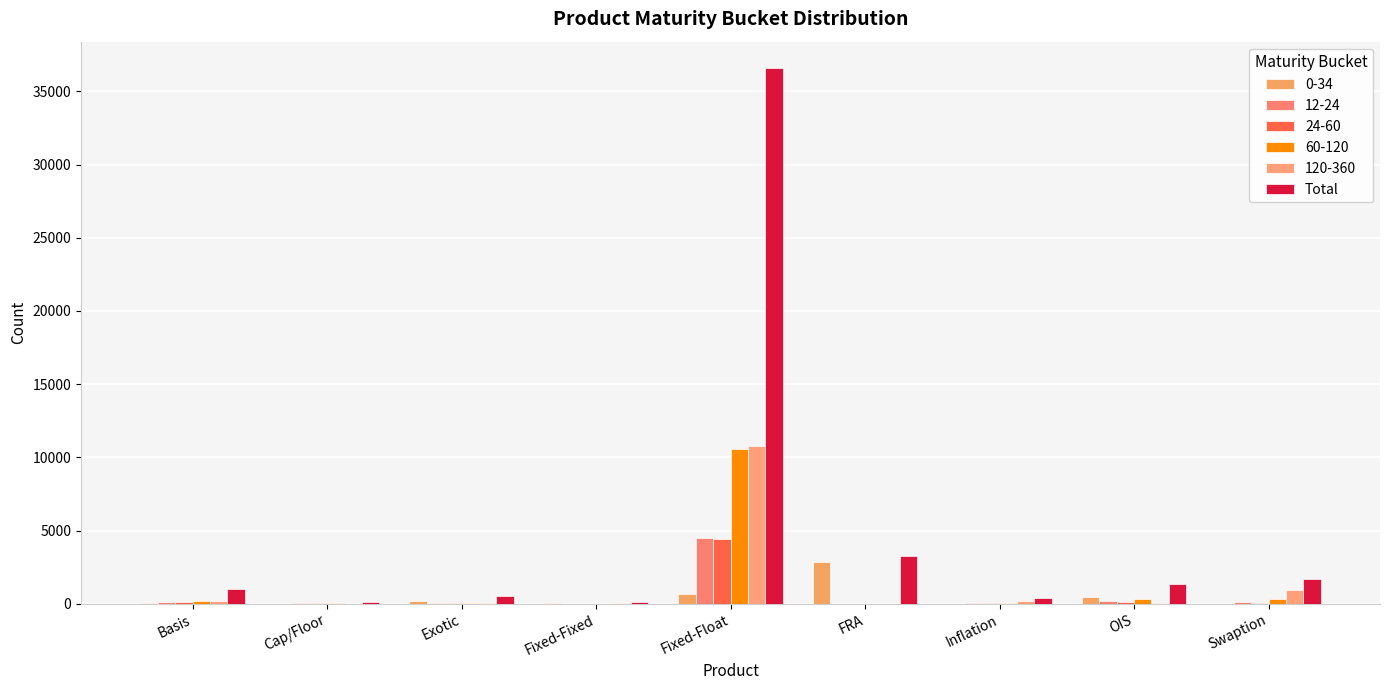

How many data points does each series have?

9